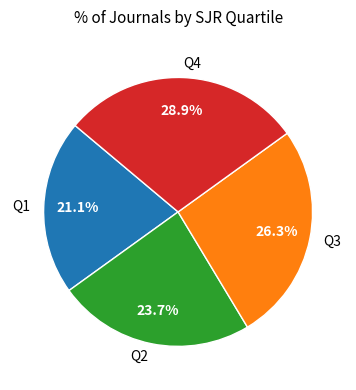

Approximately how many times larger is the value at Q2 compared to Q4?

0.8